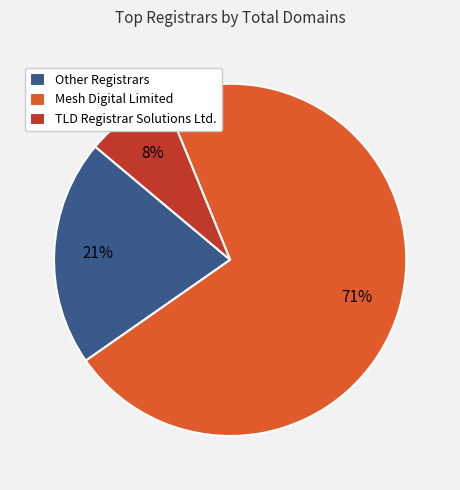

To the nearest percent, what is the average slice percentage?

33%